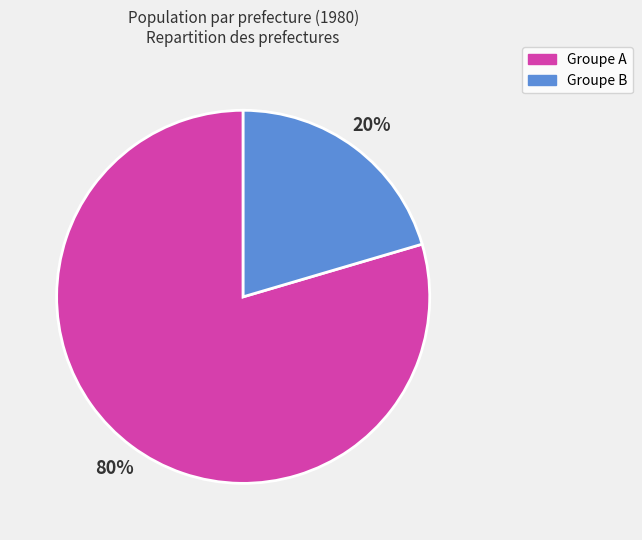

Is there a majority slice in this chart?

Yes